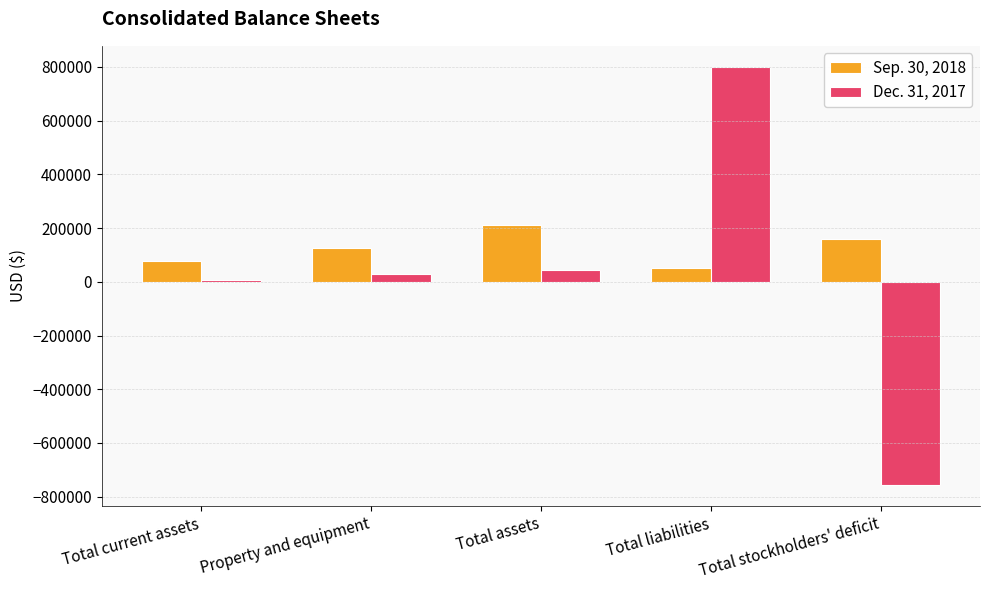

How many groups of bars are there?

5